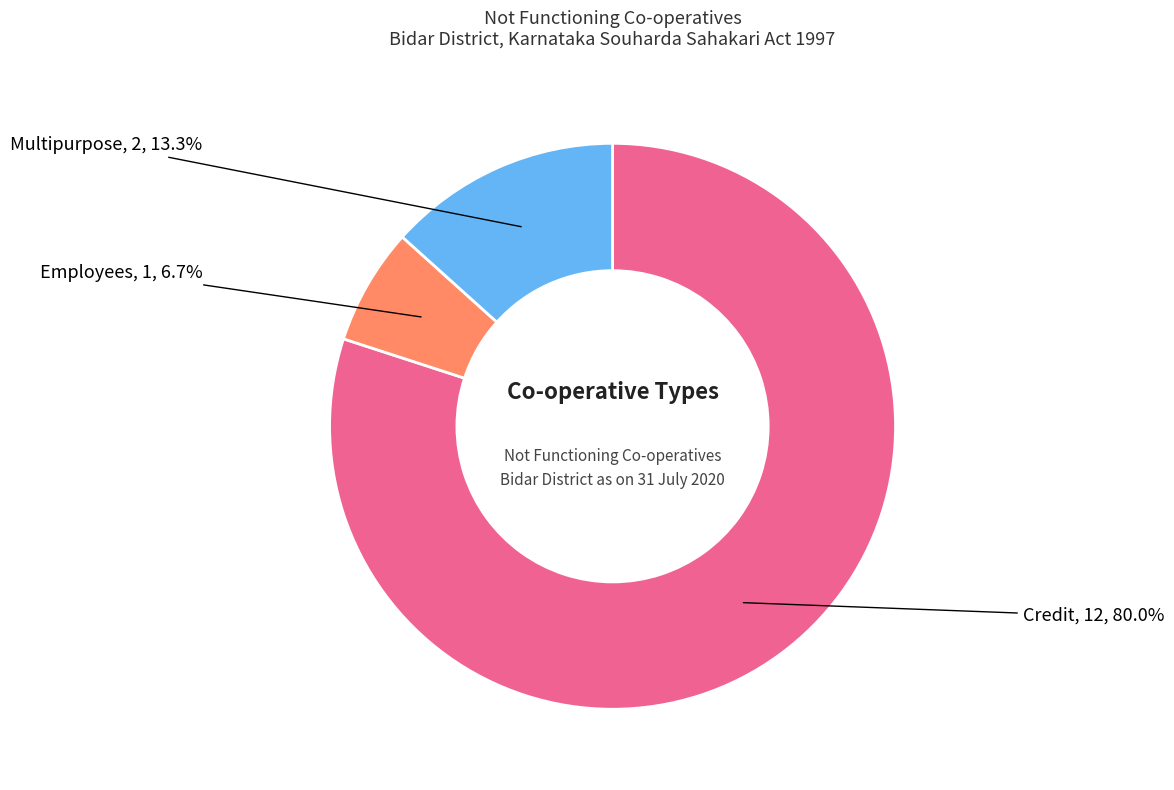

Is there any slice that represents more than half of the pie?

Yes